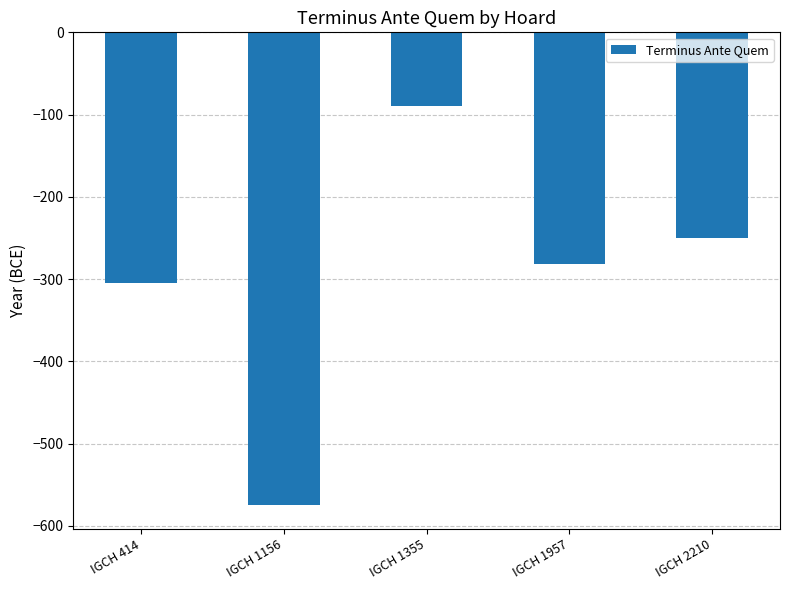

How many values exceed -282?

2